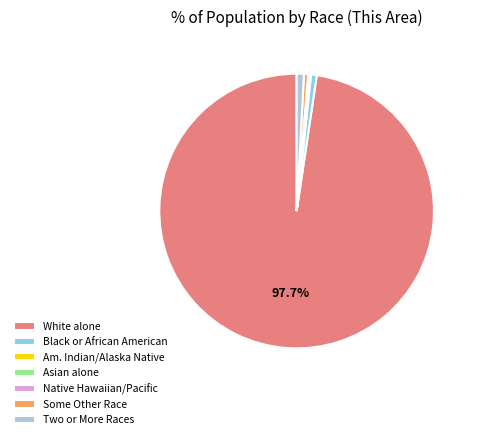

Does White alone represent more than half of the total?

Yes